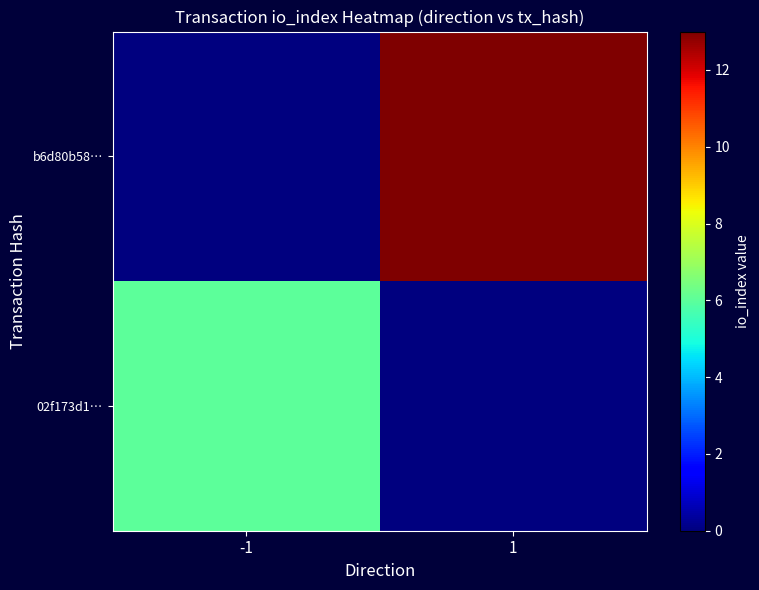

How many data points does each series have?

2